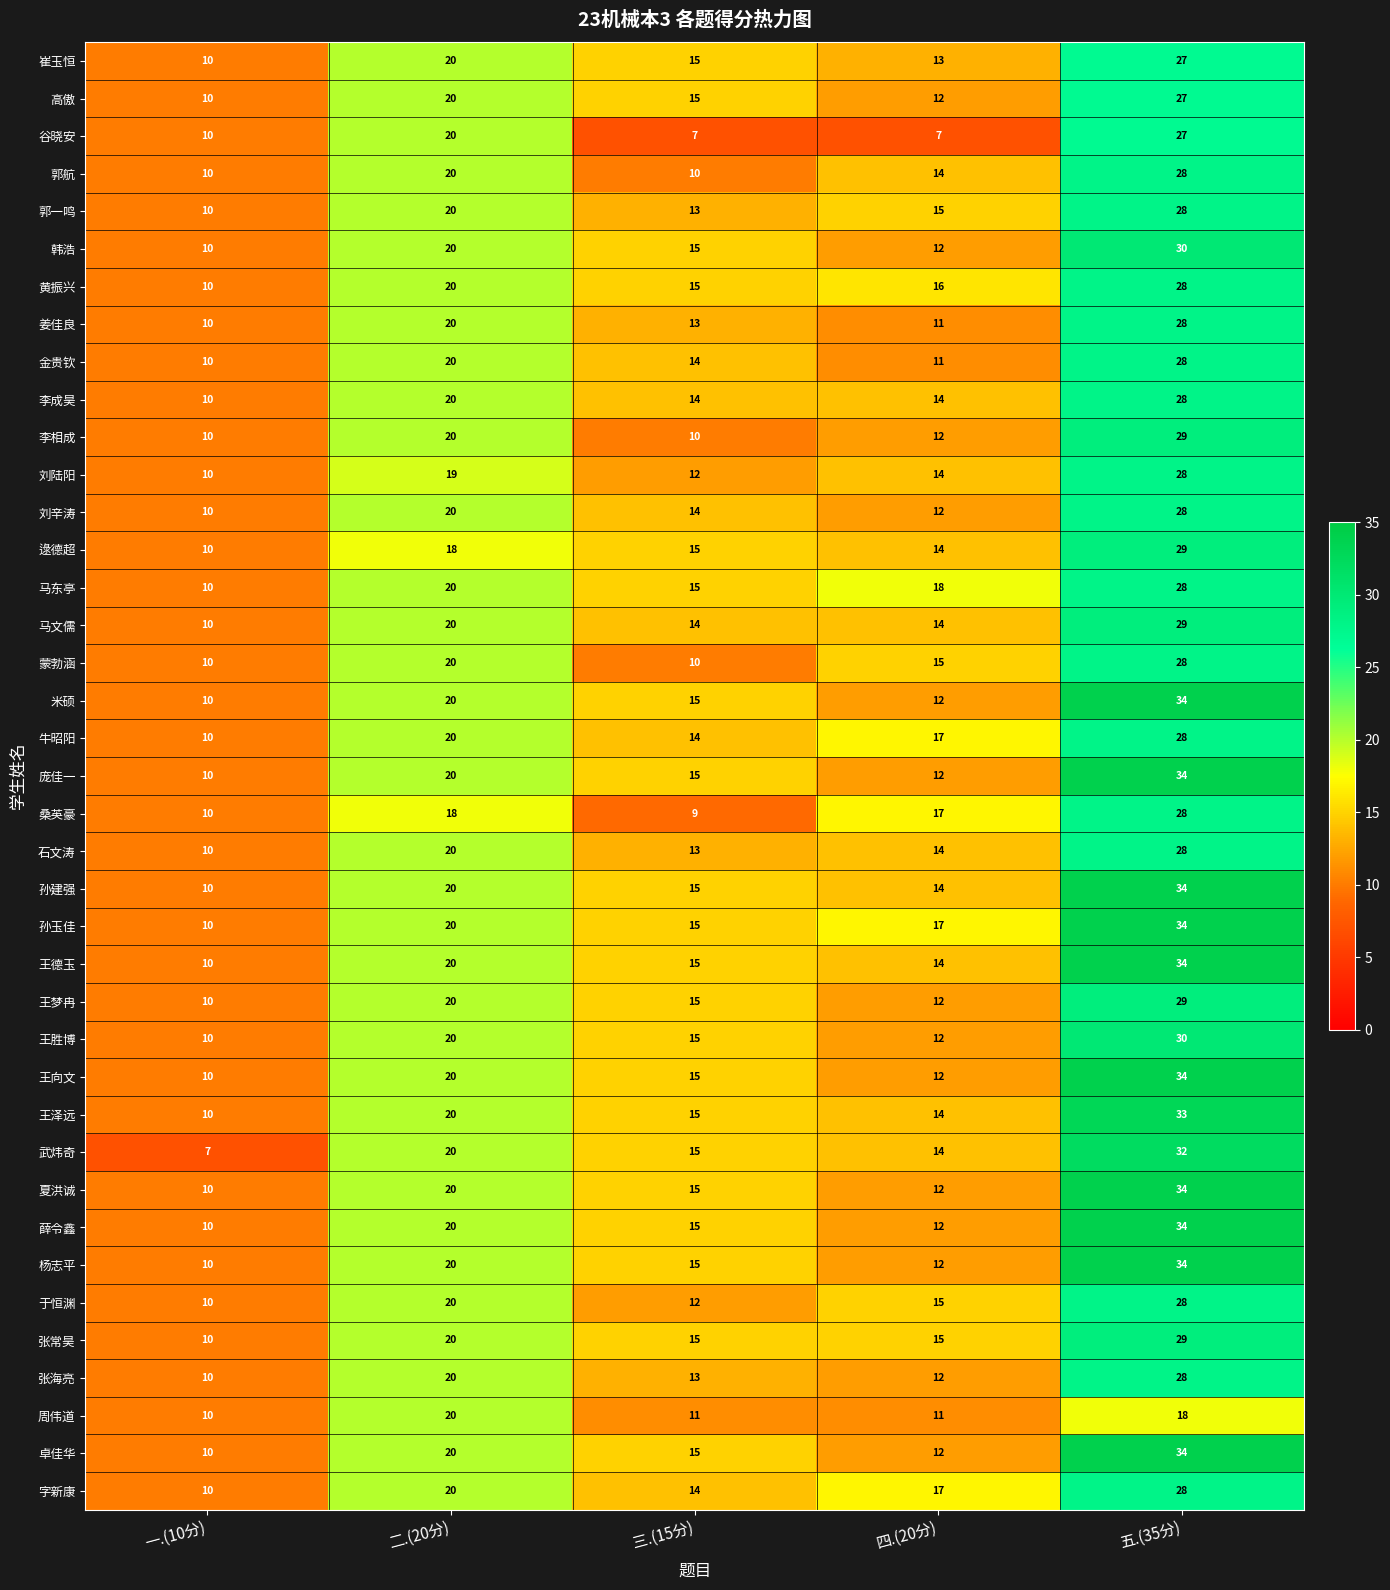

What value does the 韩浩 series have at 四.(20分), to the nearest 5?

10